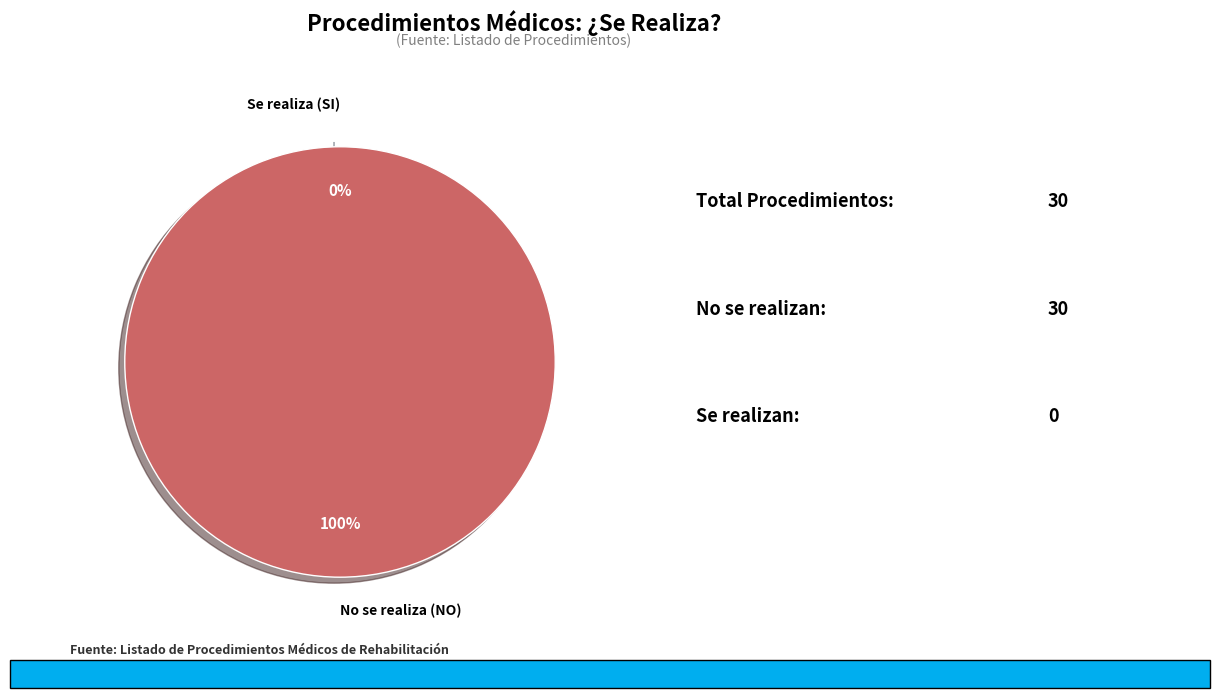

To the nearest percent, what percentage of the pie is No se realiza (NO)?

100%